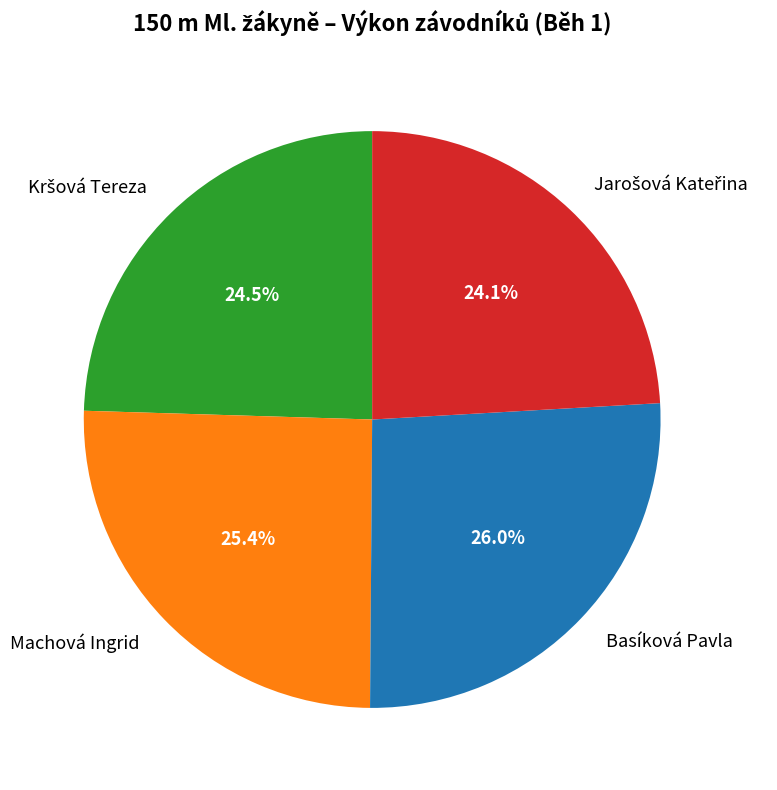

What is the largest slice in the pie chart?

Basíková Pavla